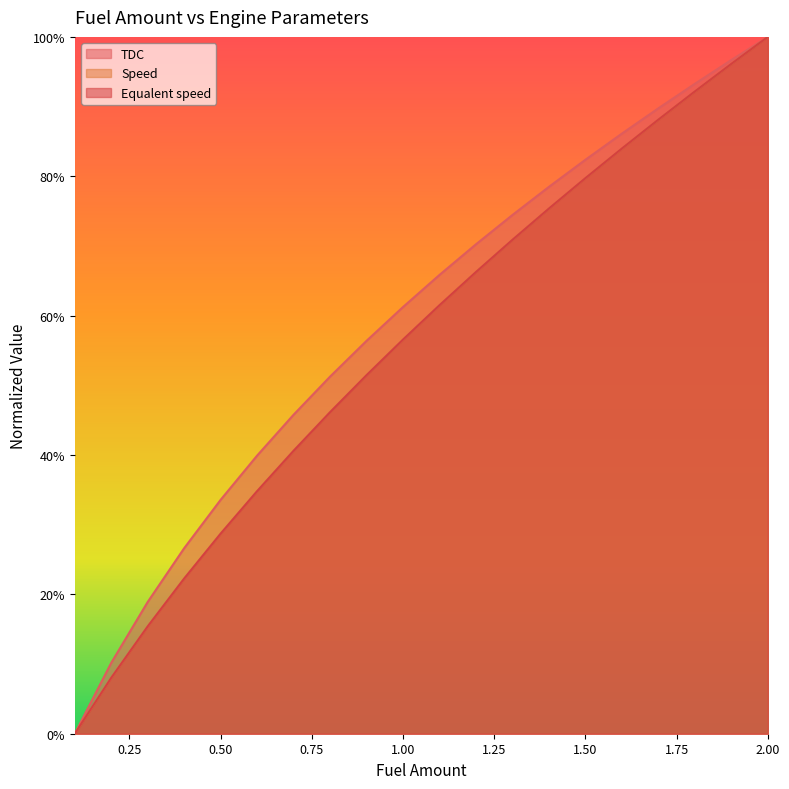

How many lines are shown in the chart?

3